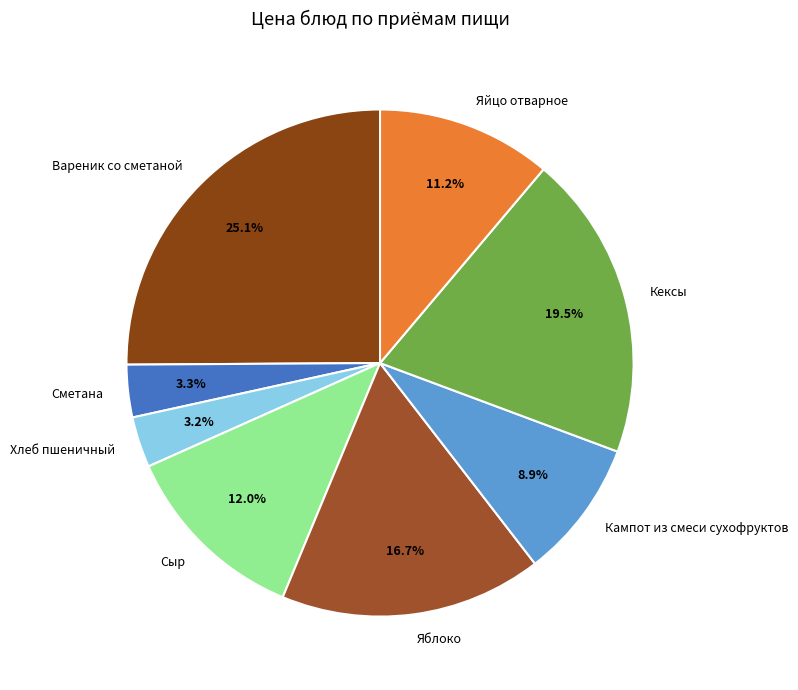

Do Хлеб пшеничный and Сметана together represent more than half of the pie?

No